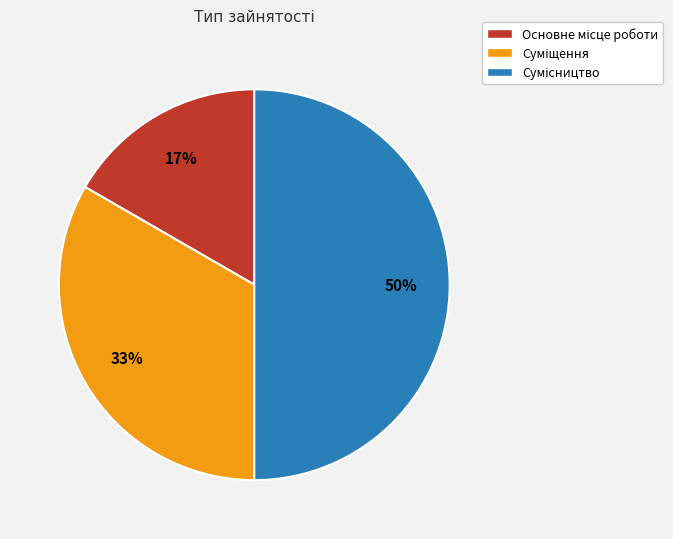

To the nearest percent, what is the average slice percentage?

33%